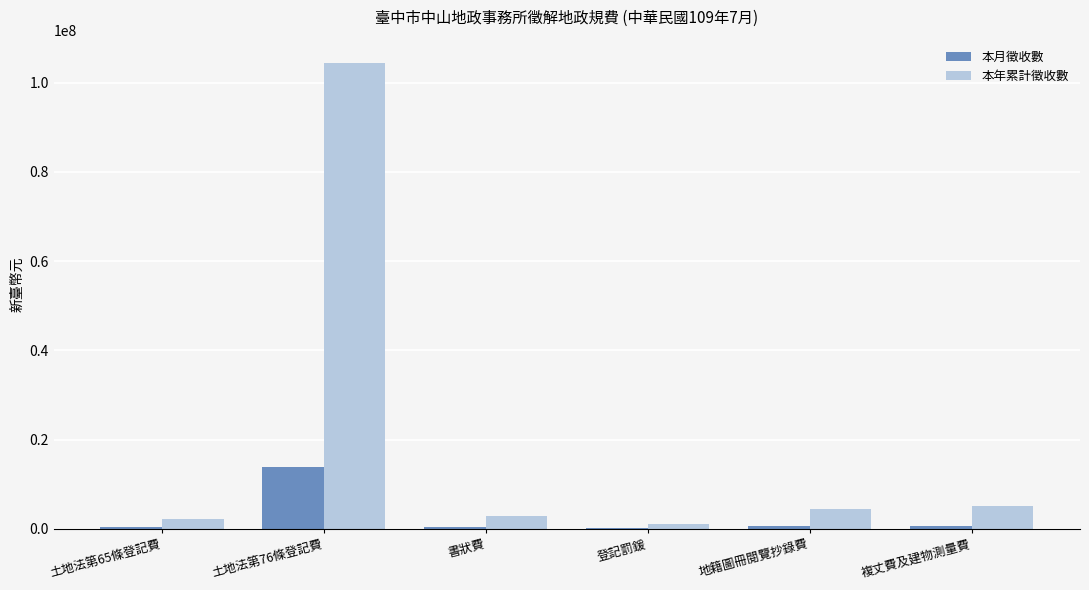

Which series has the largest total across all categories?

本年累計徵收數